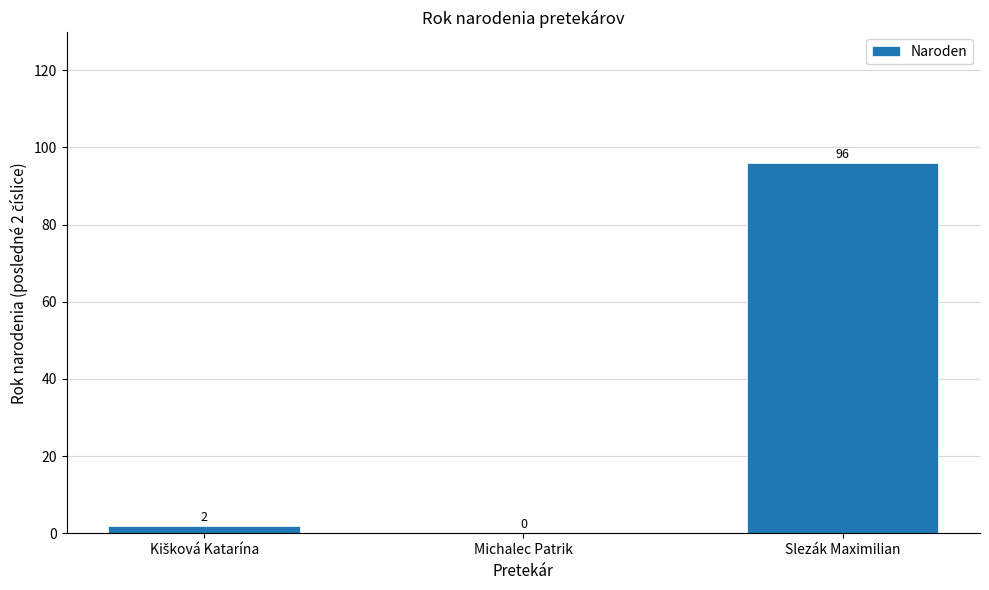

Reading left to right, list all the values displayed in this chart.

2	0	96